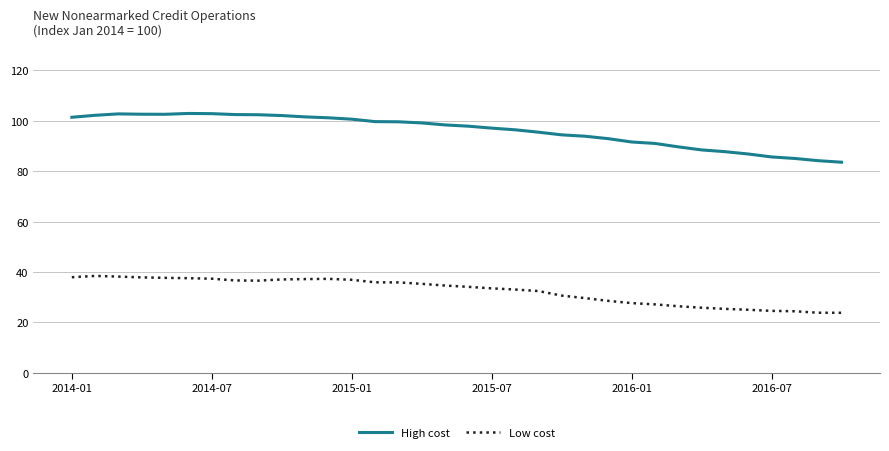

What is the smallest value displayed?

23.8